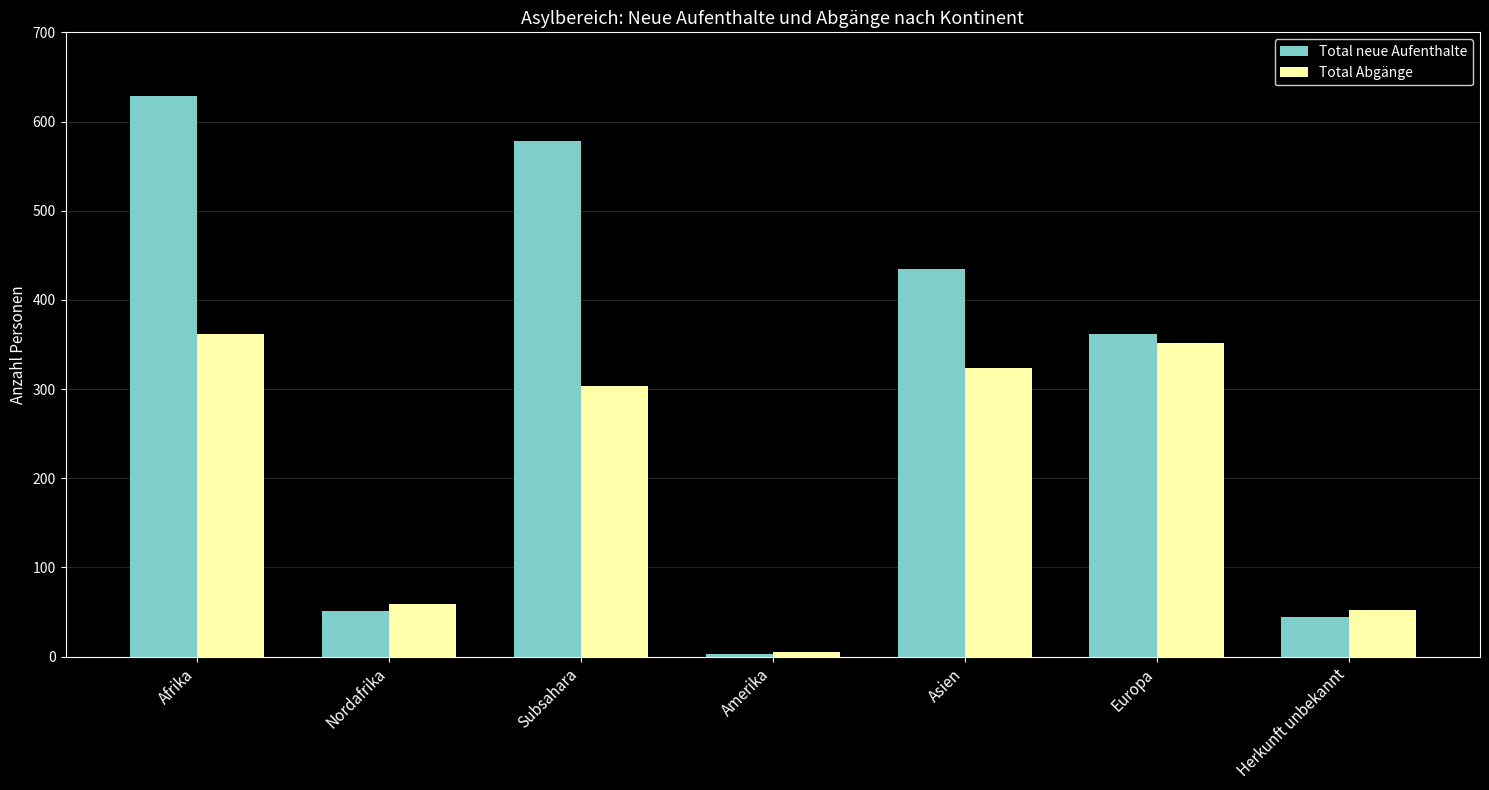

What is the difference between the maximum and minimum values in the Total neue Aufenthalte series?

626